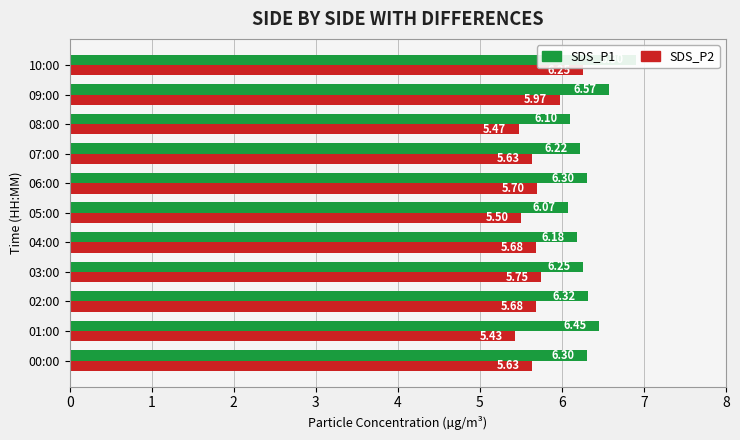

Which series has the widest spread of values?

SDS_P1